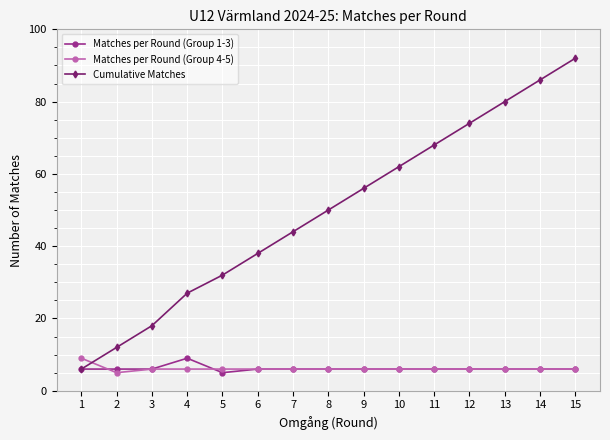

Count the number of data series in this chart.

3